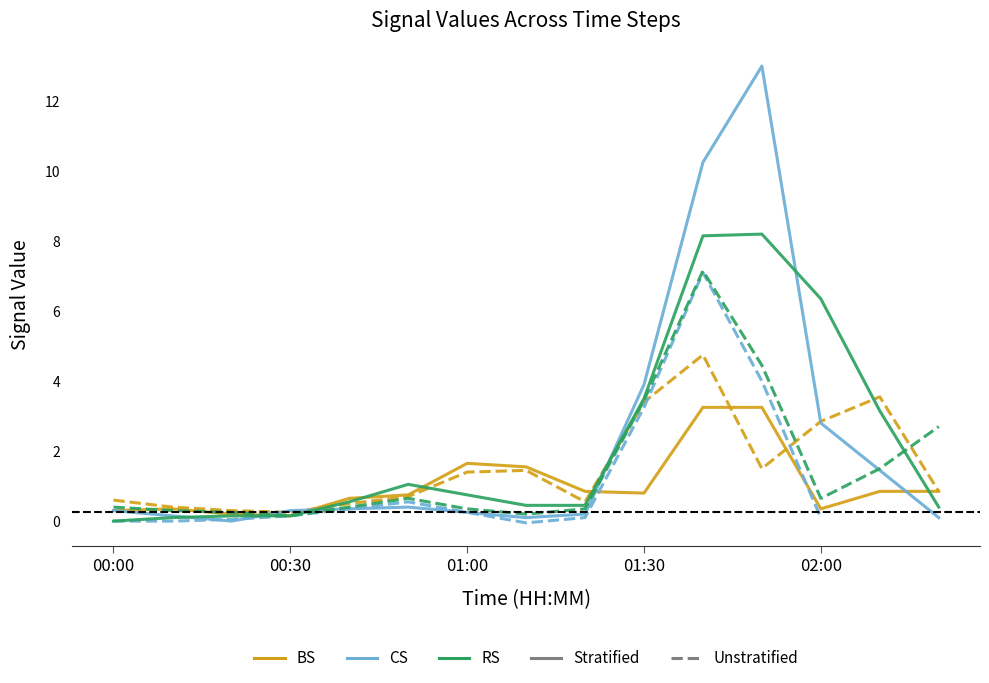

What is the highest value of the RS_Unstratified series?

7.2